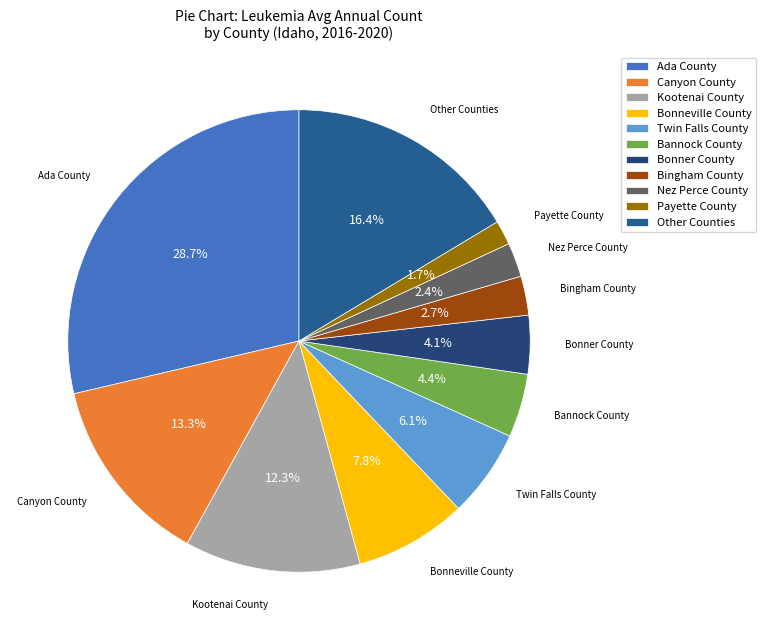

Approximately how many times larger is the value at Canyon County compared to Bonner County?

3.2